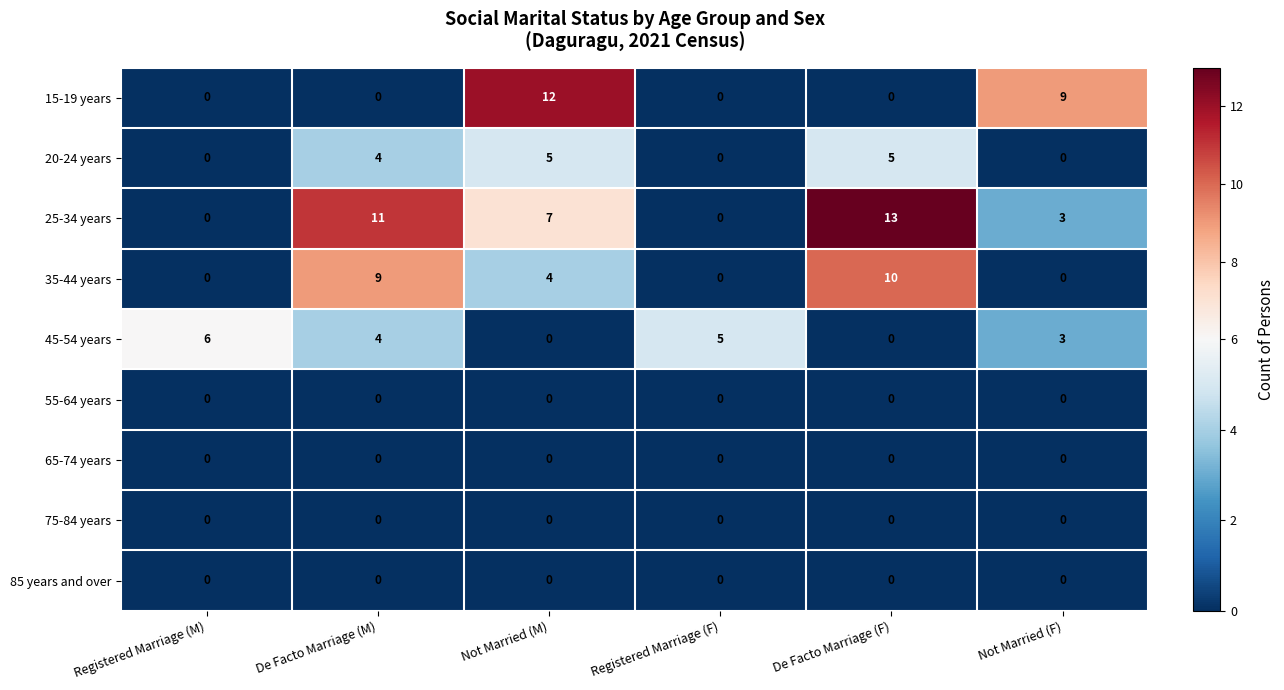

Which category has the highest value across all series?

De Facto Marriage (F)